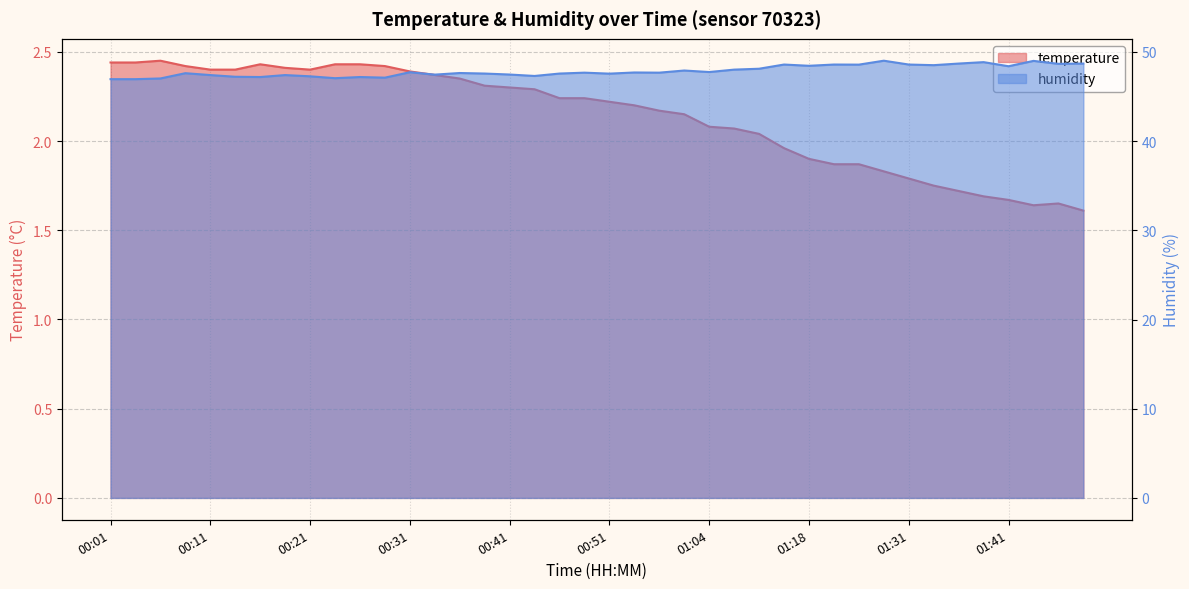

True or false: humidity has more than 1 points higher than both neighbors.

True